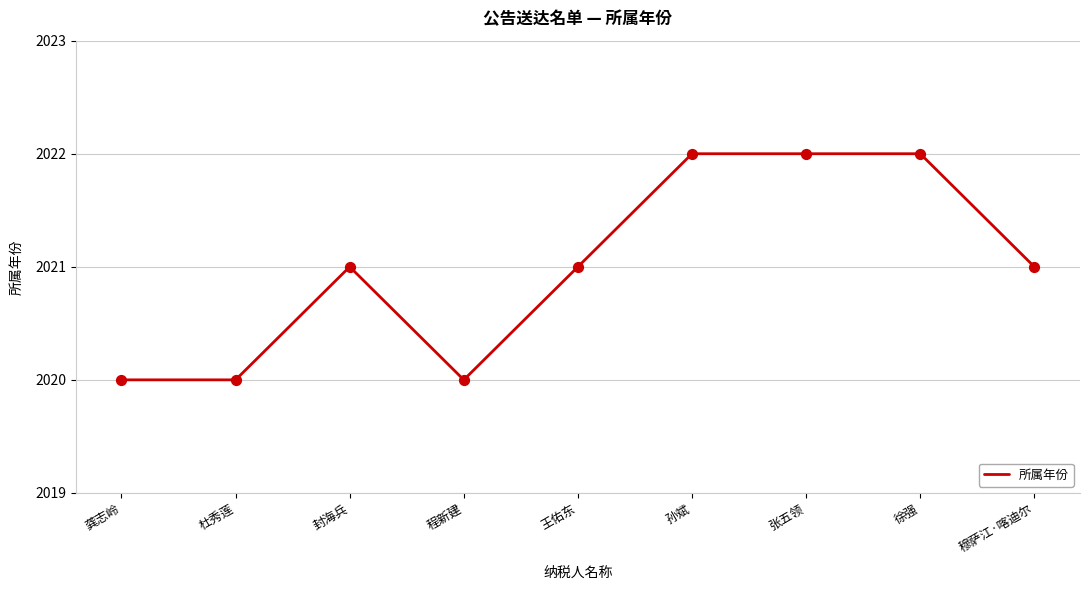

What is the change in value from 龚志岭 to 孙斌?

+2